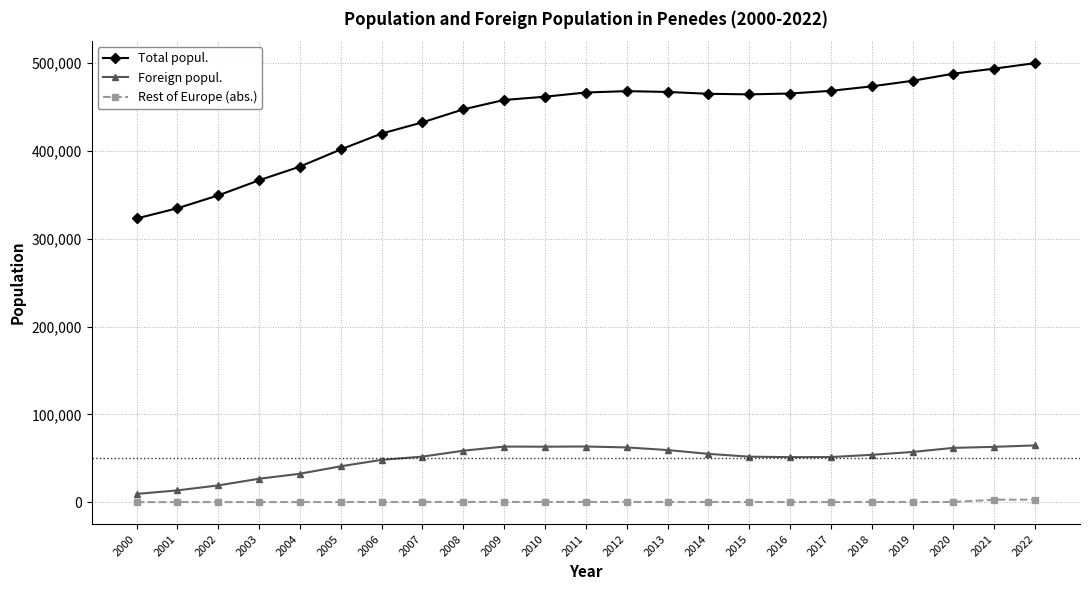

How many data points in Foreign popul. are less than 53995?

11